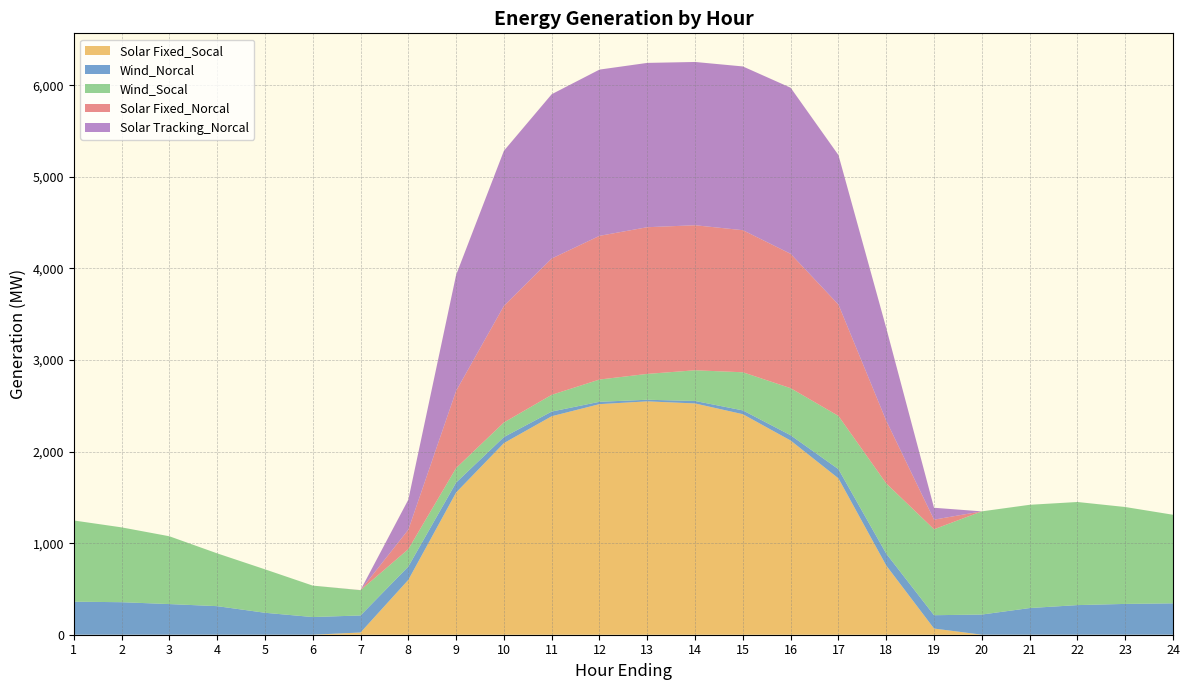

Reading left to right, what are all the values shown in this chart?

Solar Fixed_Socal: 0.0	0.0	0.0	0.0	0.0	0.0	24.4	598.8	1553.0	2092.5	2385.7	2518.0	2548.3	2525.4	2408.0	2120.3	1707.4	755.7	67.5	0.3	0.0	0.0	0.0	0.0
Wind_Norcal: 360.9	355.1	334.7	312.0	239.7	192.9	186.0	145.4	108.3	65.9	51.0	25.4	17.5	26.9	41.4	57.6	100.2	129.6	145.5	220.0	291.1	323.4	336.4	342.7
Wind_Socal: 886.6	817.2	740.5	576.6	474.6	343.4	275.5	190.3	158.6	159.3	182.7	243.1	282.3	335.3	416.4	514.1	581.5	766.9	938.8	1126.8	1127.6	1125.9	1058.1	967.3
Solar Fixed_Norcal: 0.0	0.0	0.0	0.0	0.0	0.0	0.5	211.8	842.5	1273.0	1488.3	1568.9	1601.8	1583.7	1551.4	1467.1	1215.9	684.5	104.7	0.0	0.0	0.0	0.0	0.0
Solar Tracking_Norcal: 0.0	0.0	0.0	0.0	0.0	0.0	0.9	328.6	1266.7	1693.7	1794.3	1815.5	1794.2	1782.8	1788.0	1813.6	1632.5	1012.2	129.8	0.0	0.0	0.0	0.0	0.0